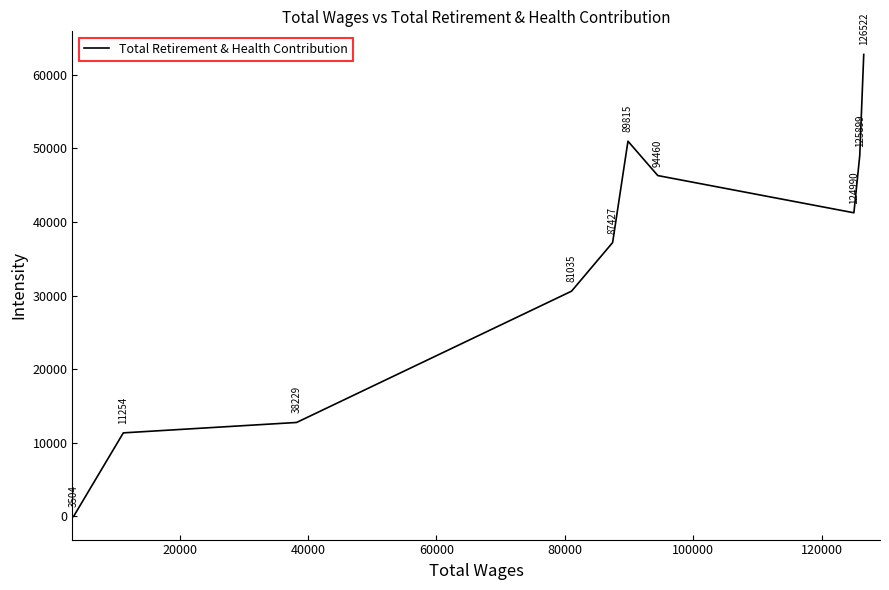

What is the sum of all values?

342095